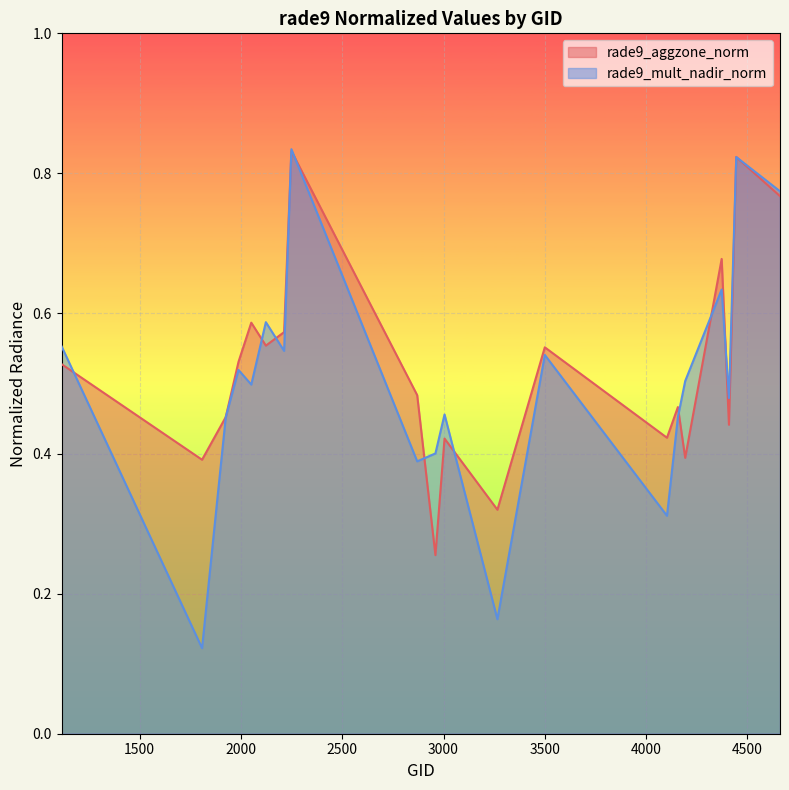

How many data points does each series have?

20